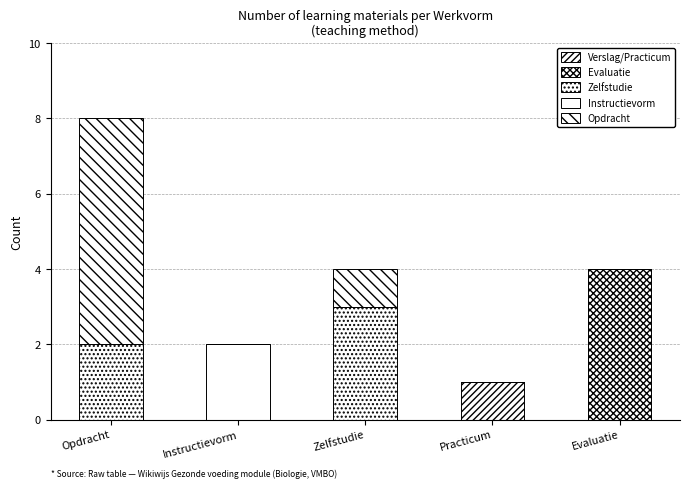

Are the bars grouped side by side (vs. stacked)?

No